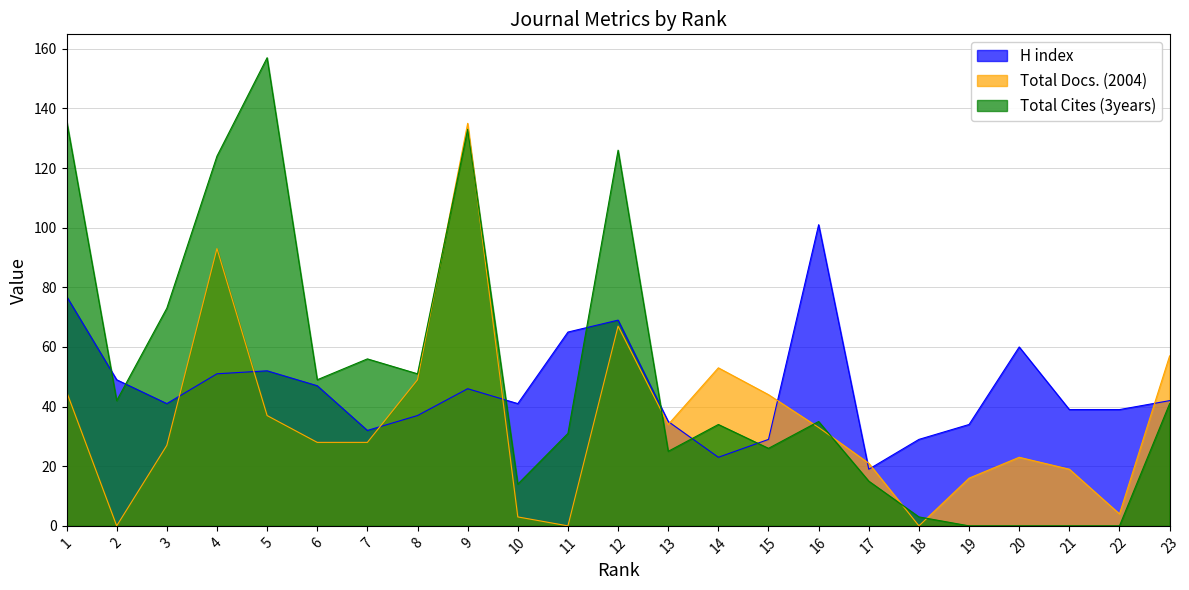

How many intersections are there between Total Docs. (2004) and H index?

9